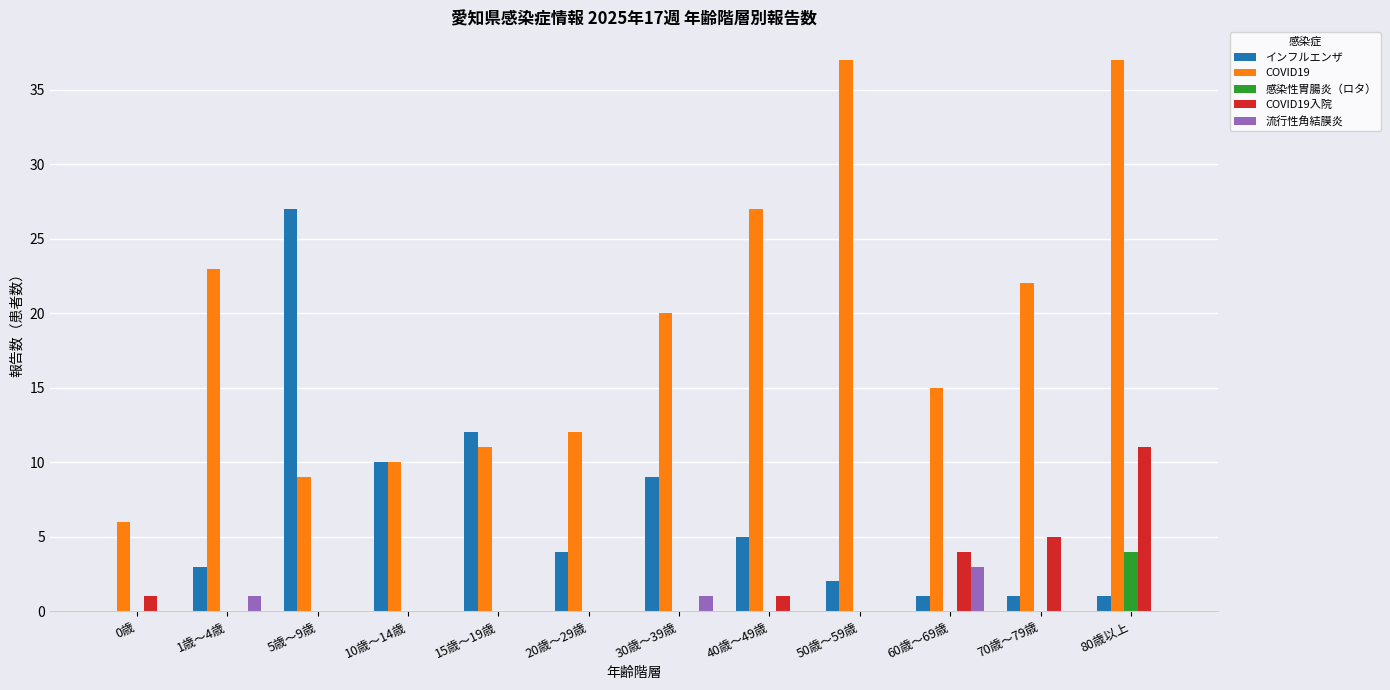

What is the maximum value shown in the chart?

37